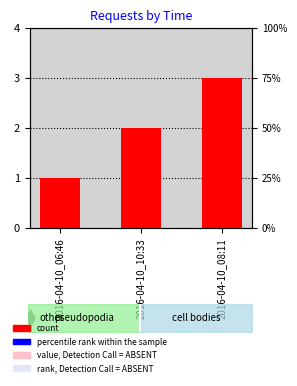

Where is the data nearest to the value 2?

2016-04-10_10:33